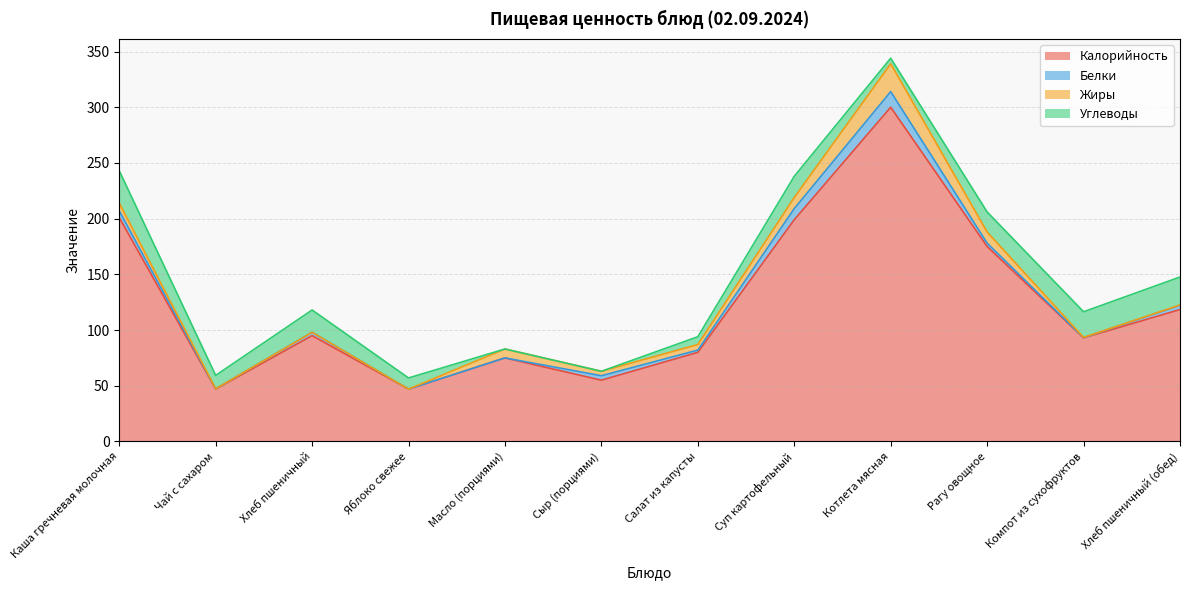

What is the greatest value displayed?

300.0